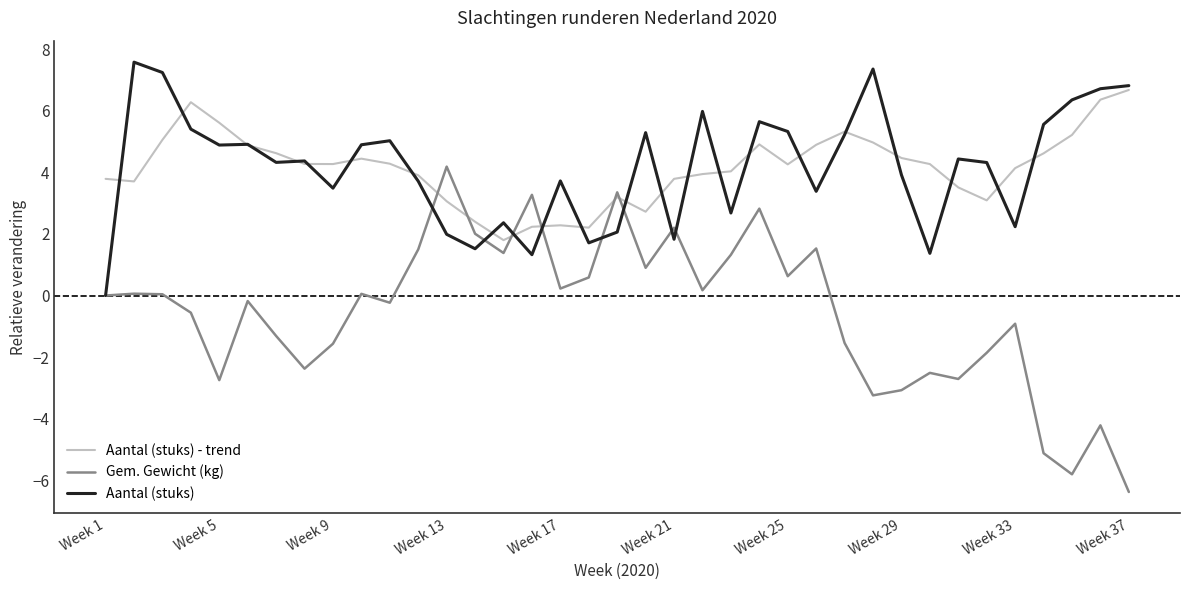

Which series ends up on top after the final intersection of Aantal (stuks) - trend and Gem. Gewicht (kg)?

Aantal (stuks) - trend